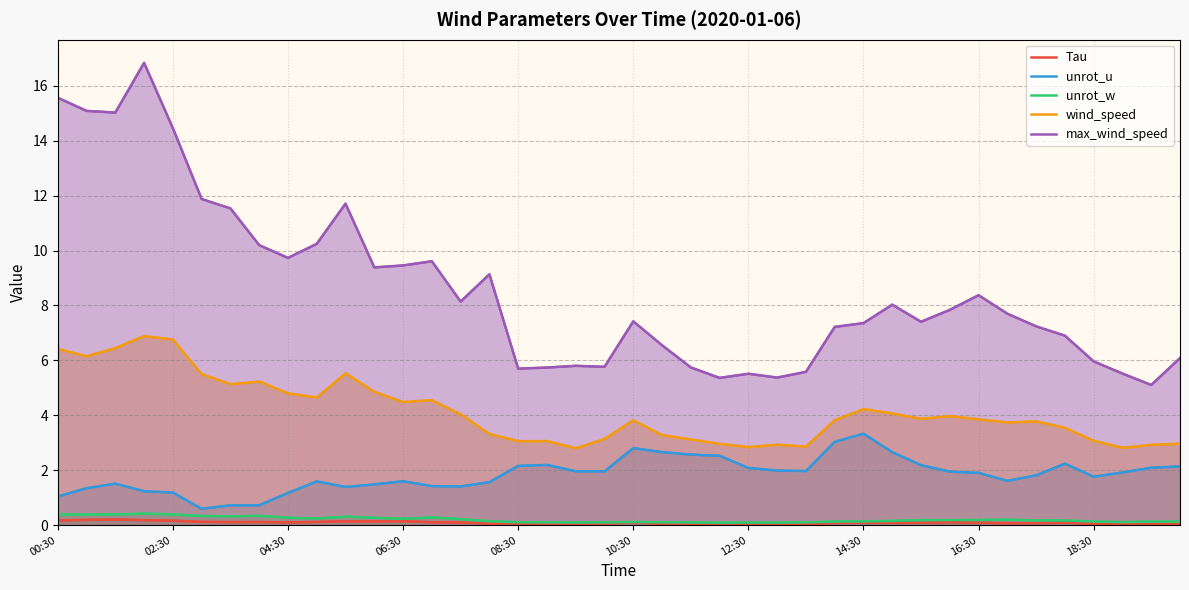

Count the unrot_w values in the range 0 to 1.

40